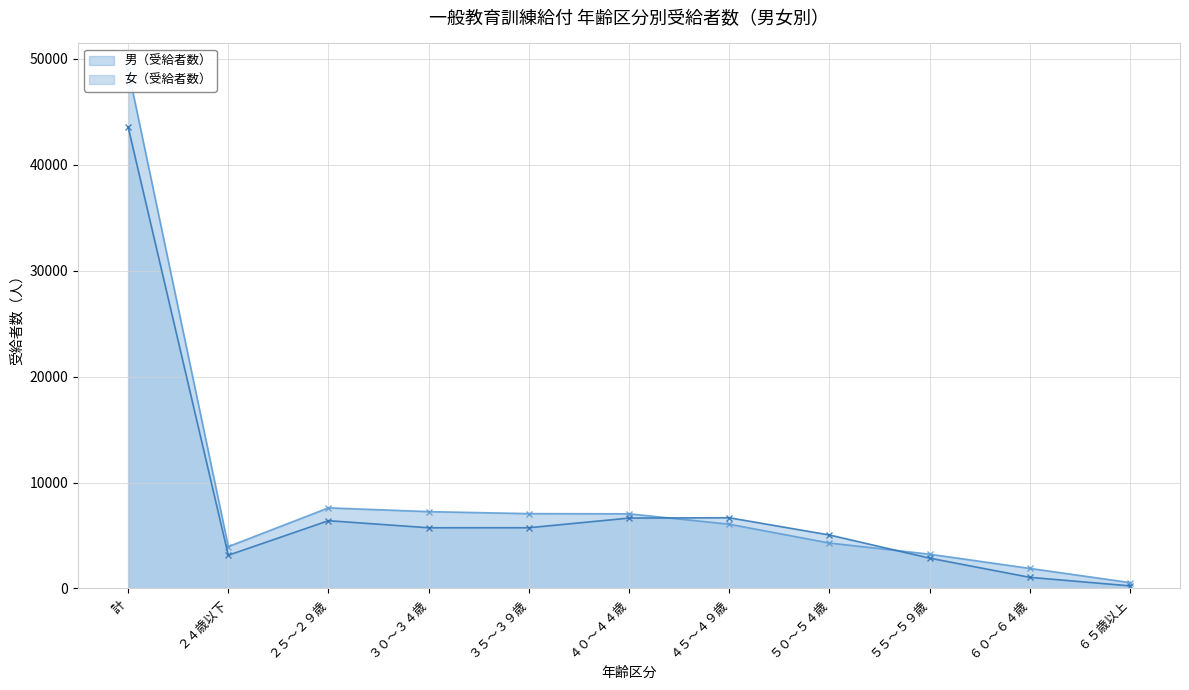

What is the smallest value displayed?

250